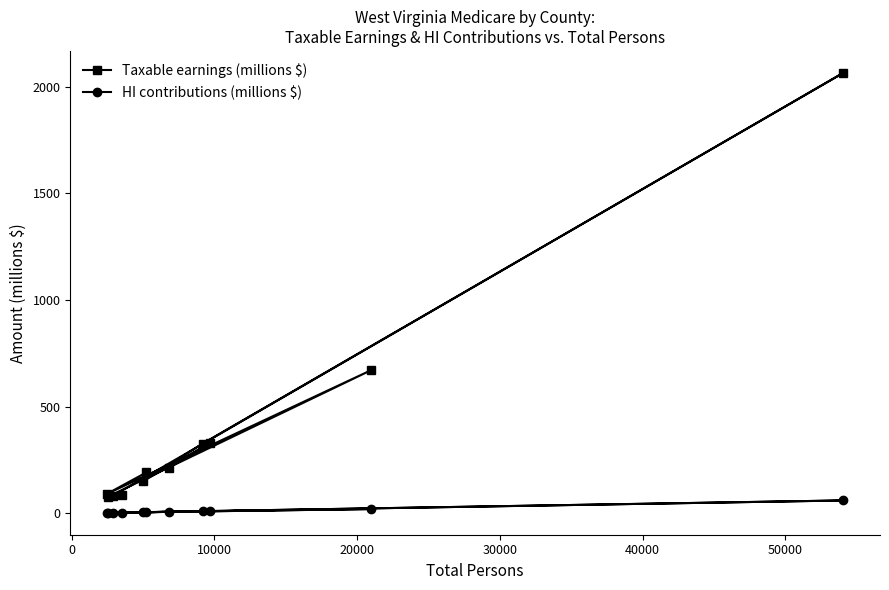

Which series has the largest total across all categories?

Taxable earnings (millions $)